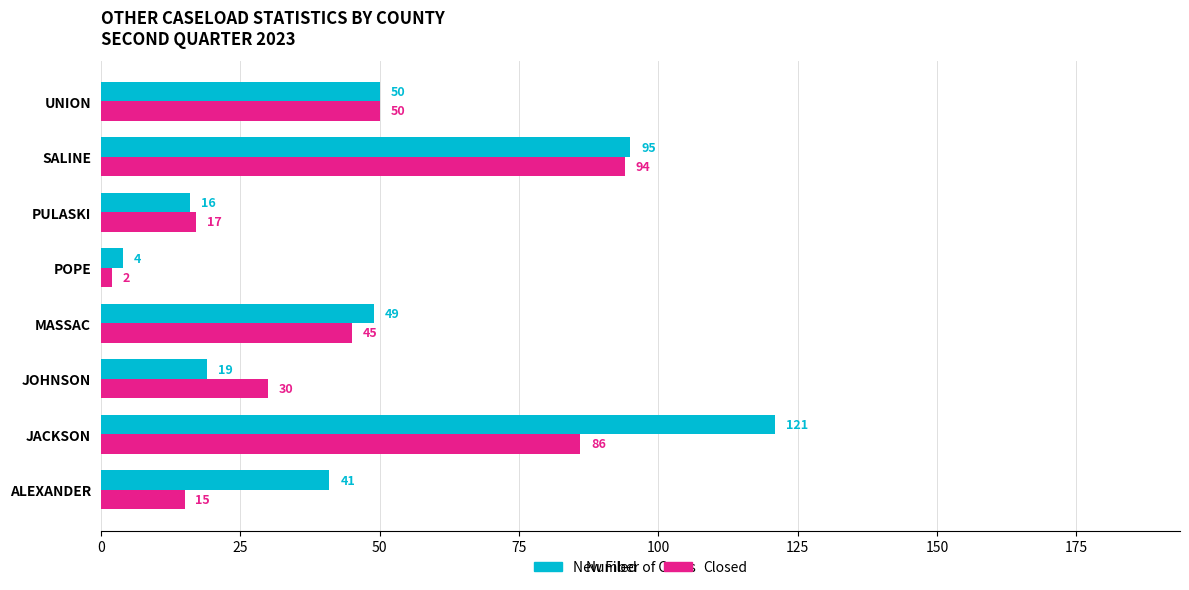

Rank the series by their average value, from highest to lowest.

New Filed, Closed